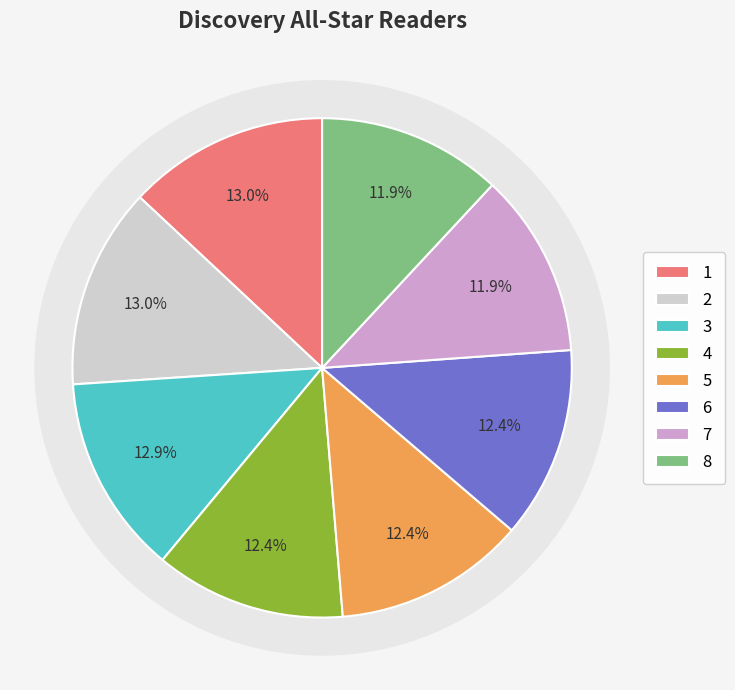

What is the largest slice in the pie chart?

1